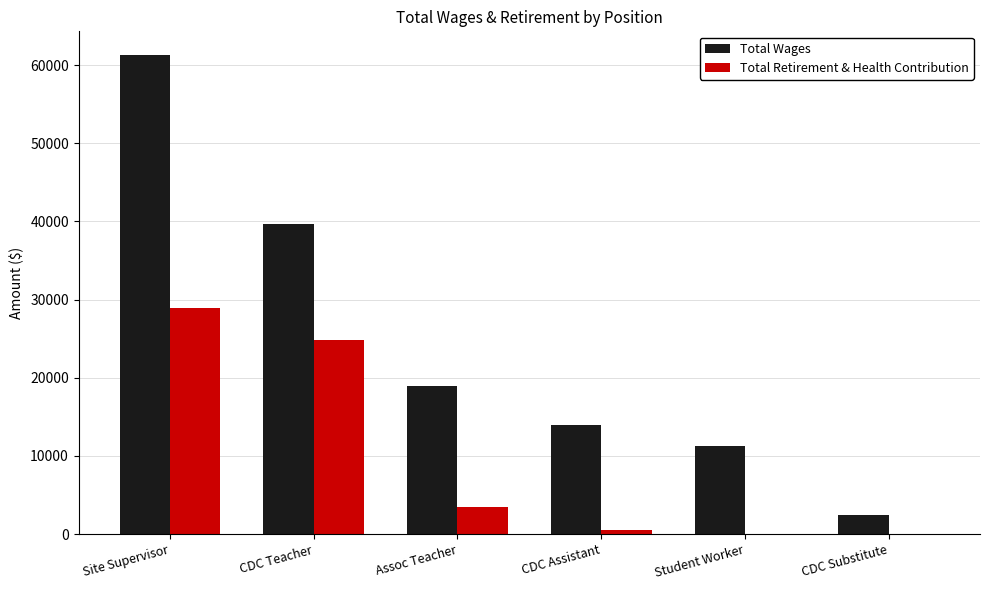

Is it true that Total Wages equals 39690 at CDC Teacher?

True